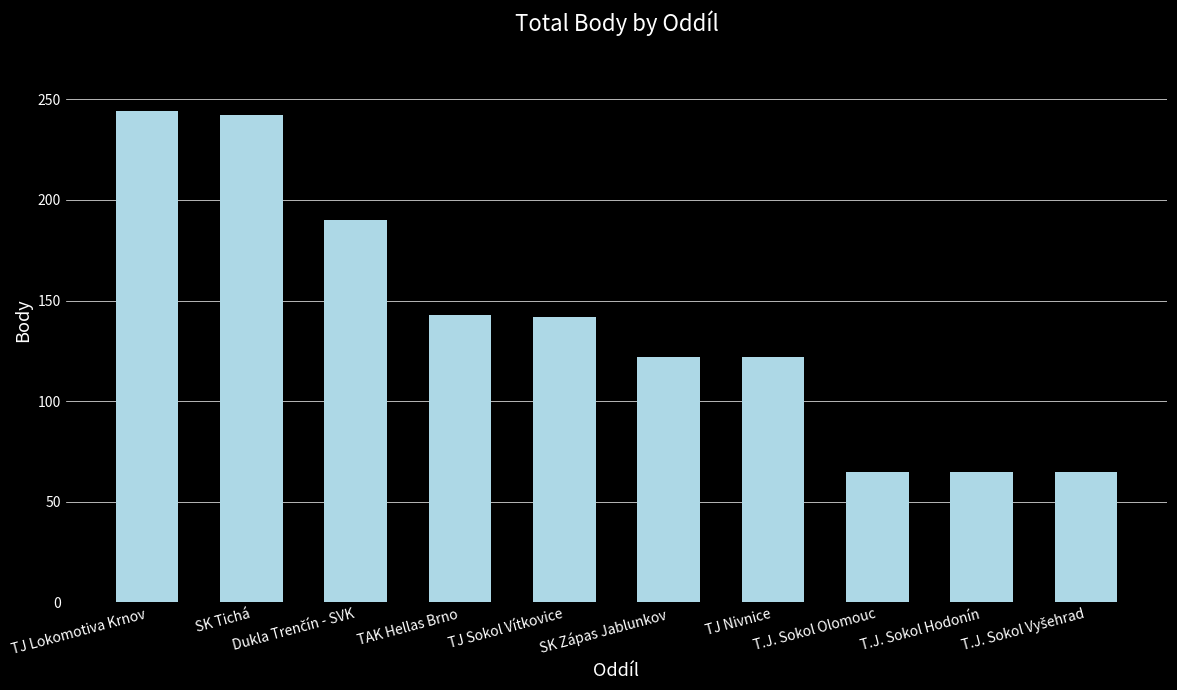

What value does the data have at TAK Hellas Brno?

143